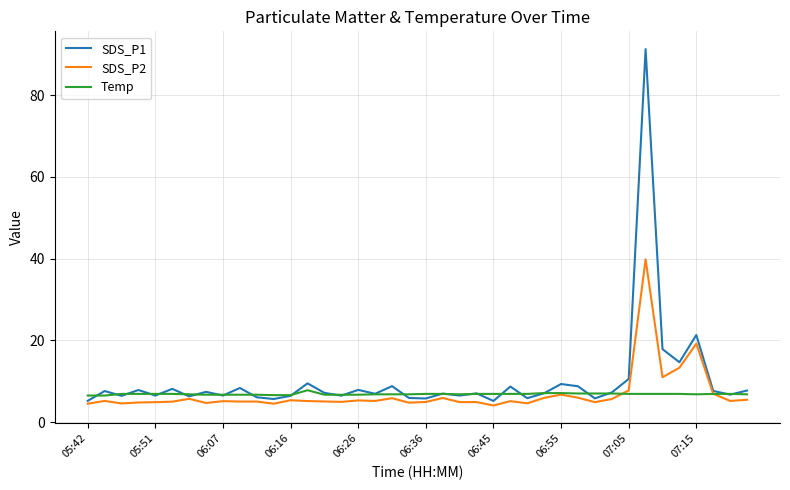

What are all the series names shown in the legend?

SDS_P1, SDS_P2, Temp